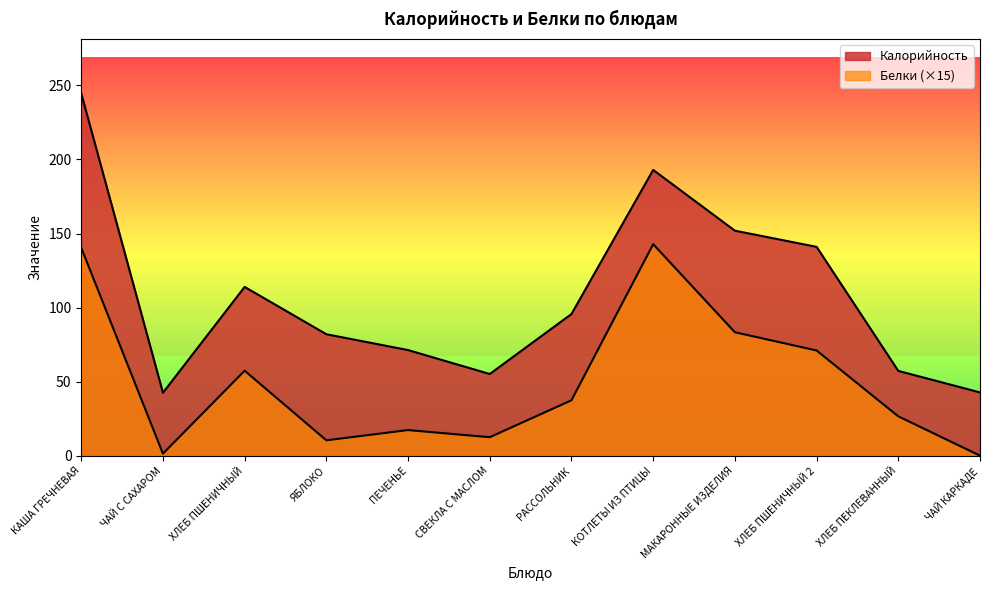

How many data points in Калорийность are above 95?

6